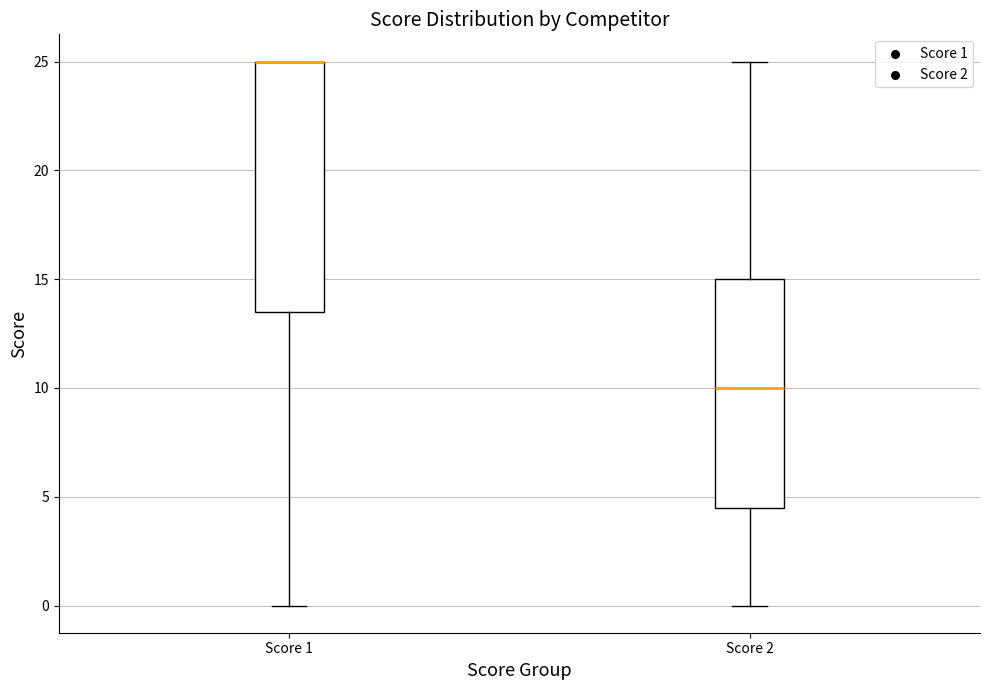

Which box is the tallest, from its lower edge to its upper edge?

Score 1